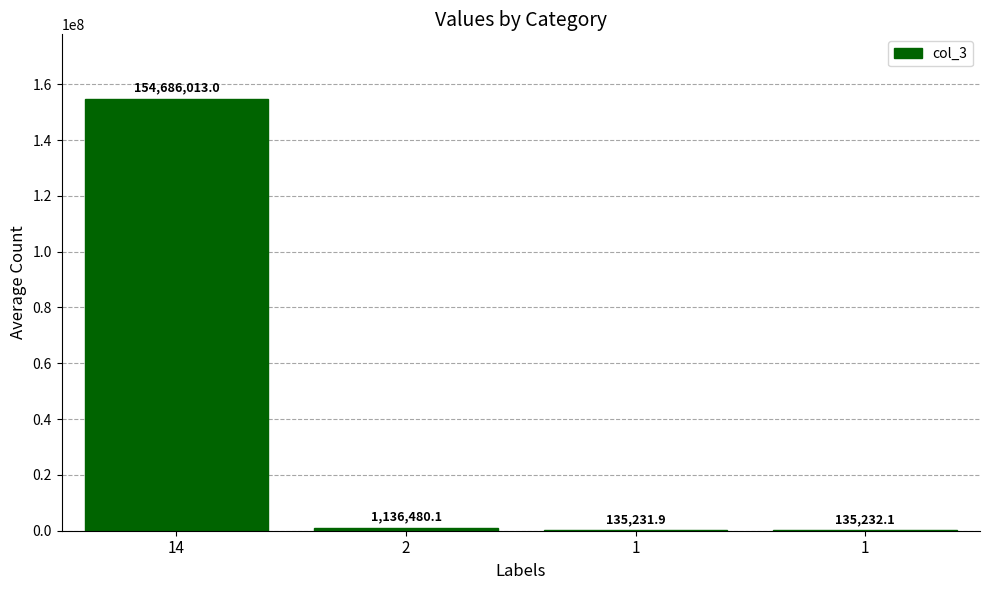

Reading left to right, extract all data points from this chart.

154686013.0	1136480.1	135231.9	135232.1